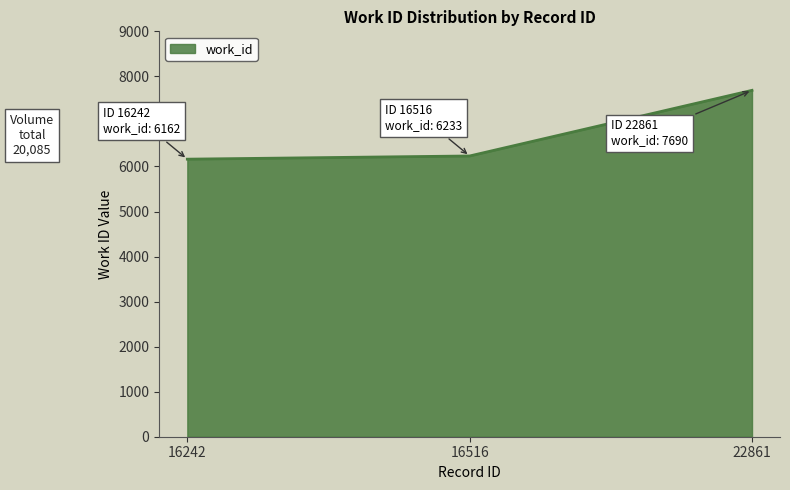

The chart shows a value of 8951 at 16242. True or false?

False